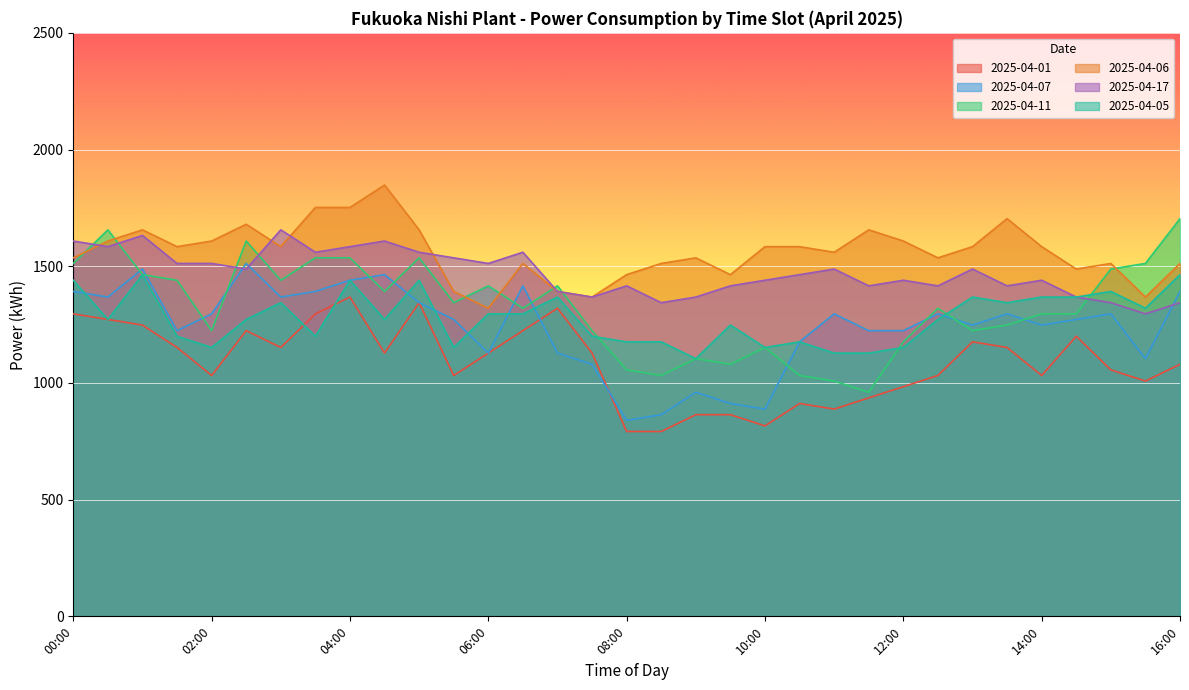

True or false: 2025-04-01 and 2025-04-11 intersect in this chart.

False